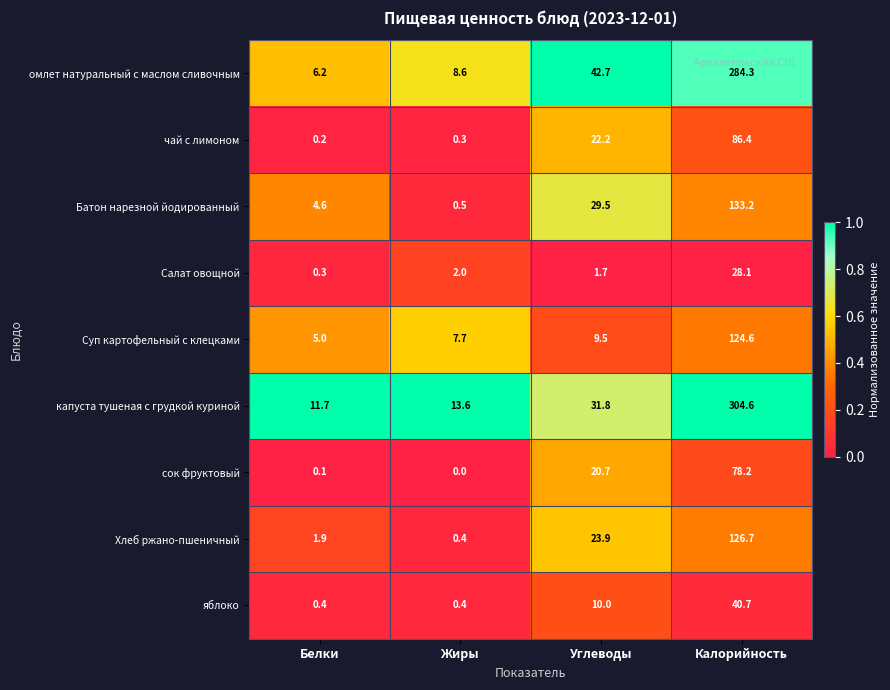

Which category has the lowest value across all series?

Жиры